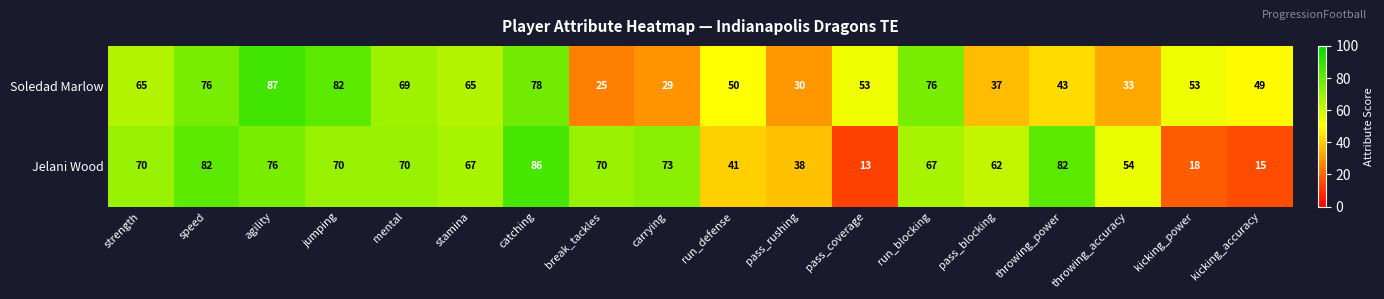

What is the smallest value displayed?

13